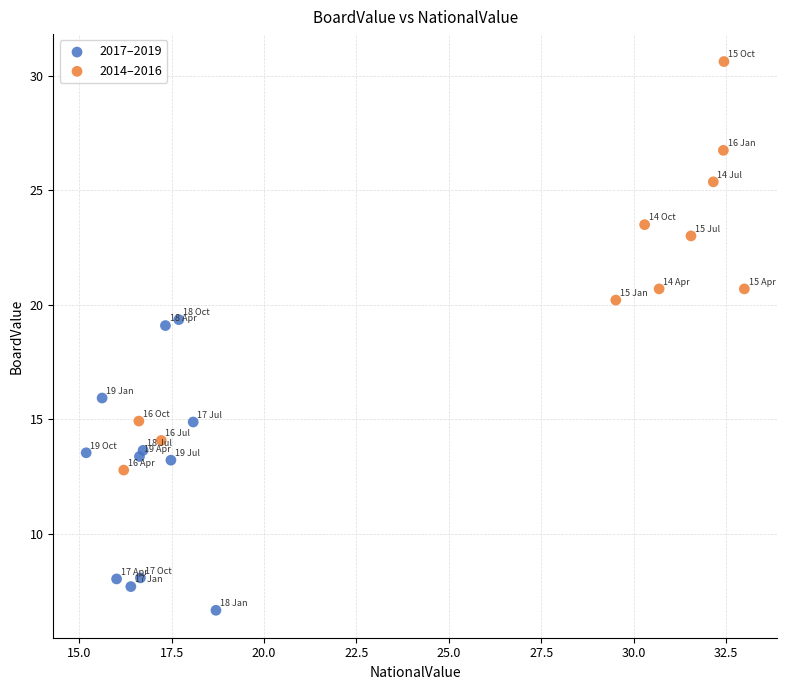

Which series reaches the minimum Y coordinate?

2017–2019